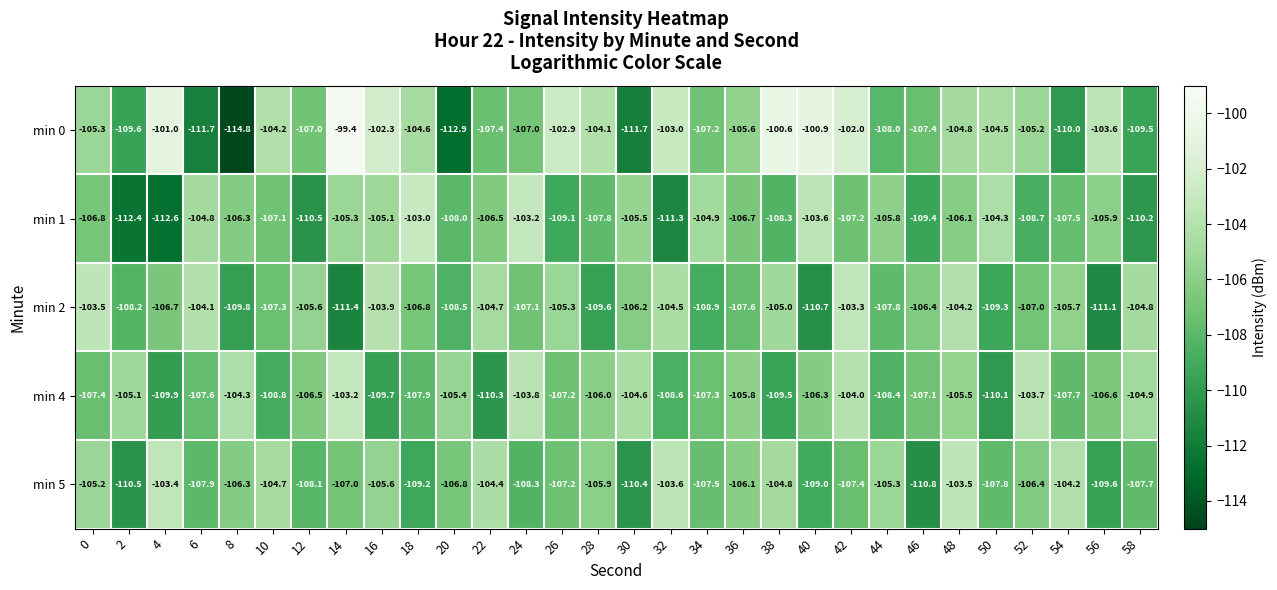

Is it true that min 2 equals -106.2 at 30?

True